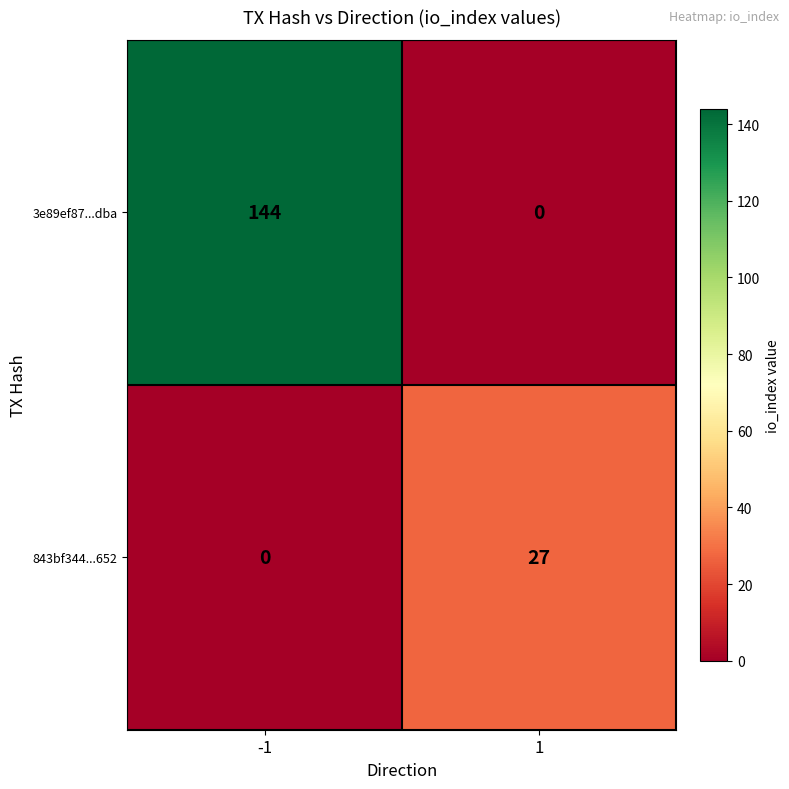

At which category is the sum across all series the highest?

-1